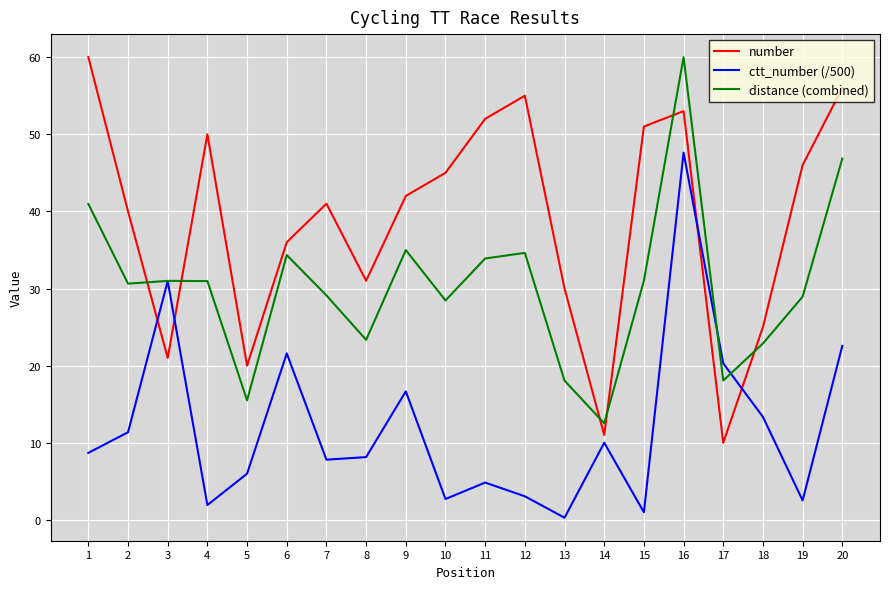

Which category has the highest value in the distance (combined) series?

16